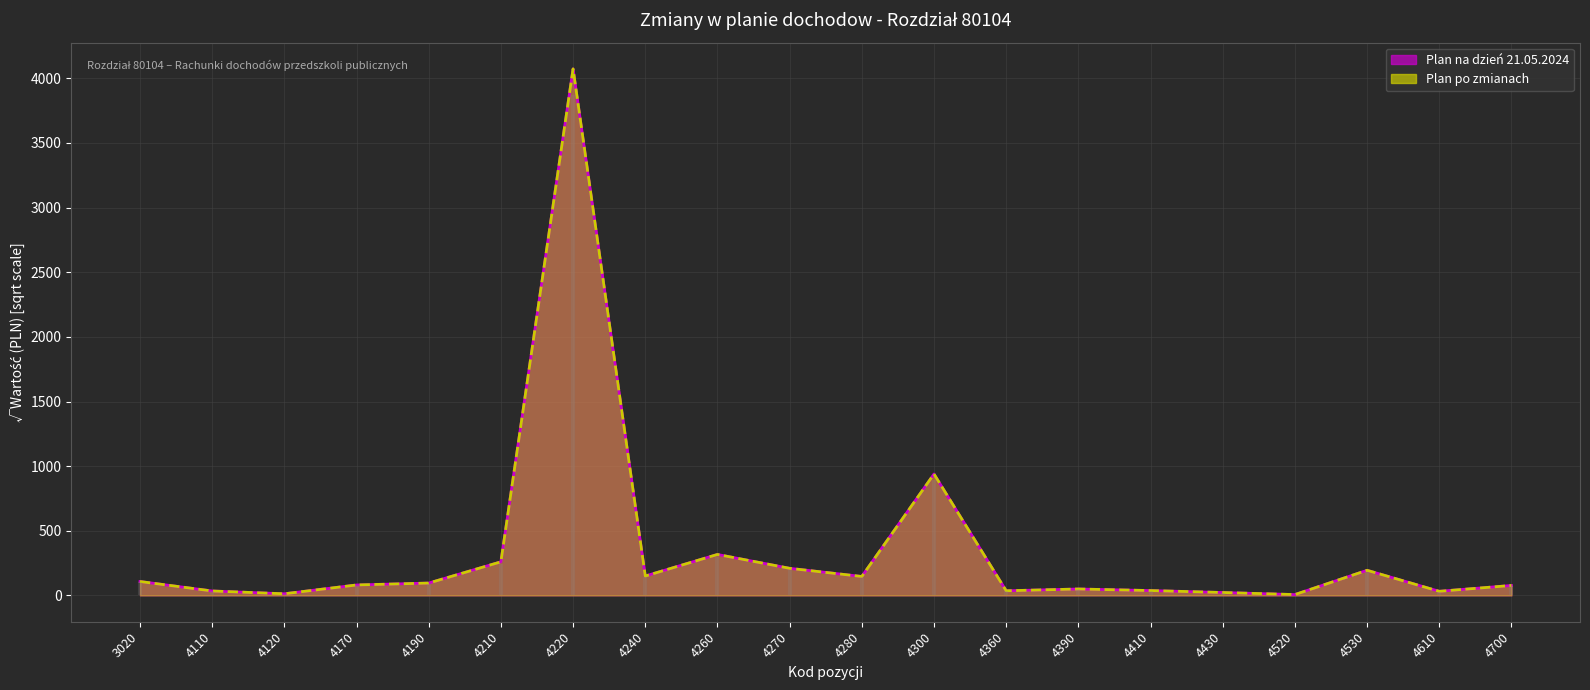

Reading left to right, list all the values displayed in this chart.

Plan na dzien 21.05.2024: 3020=107.5	4110=34.1	4120=12.4	4170=80.7	4190=95.4	4210=259.6	4220=4073.2	4240=149.9	4260=316.7	4270=209.5	4280=146.3	4300=938.9	4360=35.7	4390=49.5	4410=37.4	4430=22.4	4520=6.3	4530=194.2	4610=31.6	4700=76.9
Plan po zmianach: 3020=107.5	4110=34.1	4120=12.4	4170=80.7	4190=95.4	4210=259.6	4220=4073.2	4240=149.9	4260=316.7	4270=209.5	4280=146.3	4300=938.9	4360=35.7	4390=49.5	4410=37.4	4430=22.4	4520=6.3	4530=194.2	4610=31.6	4700=76.9